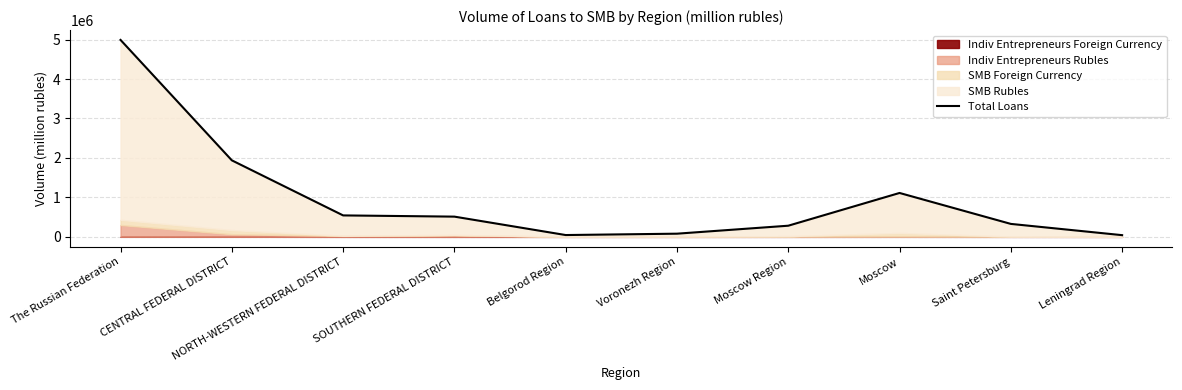

Rank the categories by value from lowest to highest.

Leningrad Region, Belgorod Region, Voronezh Region, Moscow Region, Saint Petersburg, SOUTHERN FEDERAL DISTRICT, NORTH-WESTERN FEDERAL DISTRICT, Moscow, CENTRAL FEDERAL DISTRICT, The Russian Federation